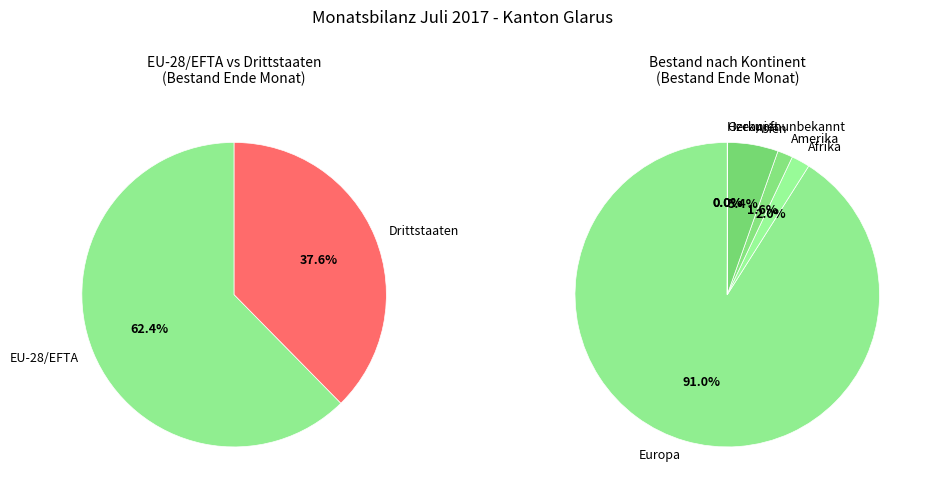

To the nearest percent, what portion does Drittstaaten represent?

38%